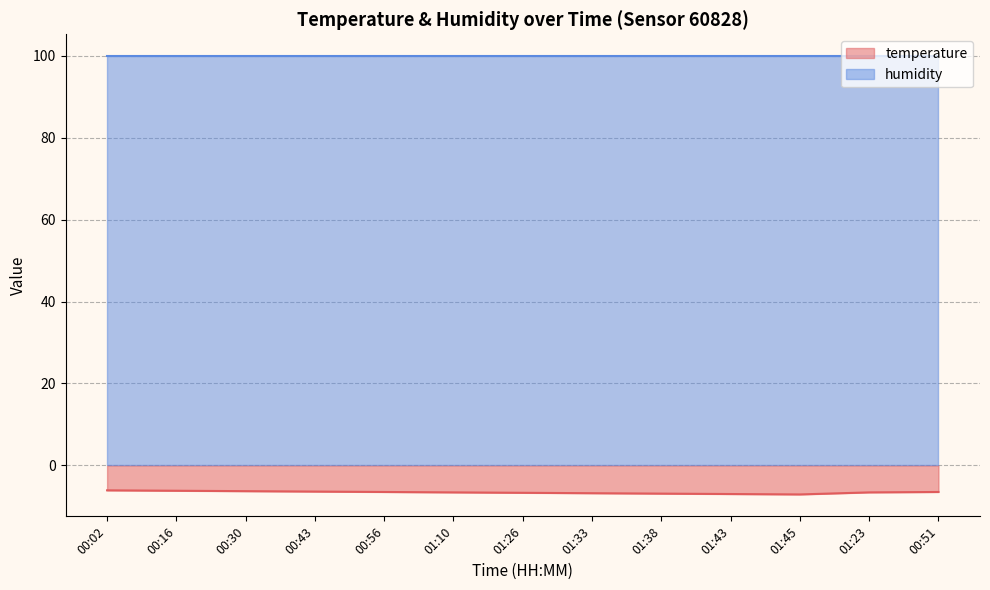

Which label corresponds to the largest value in the chart?

00:02